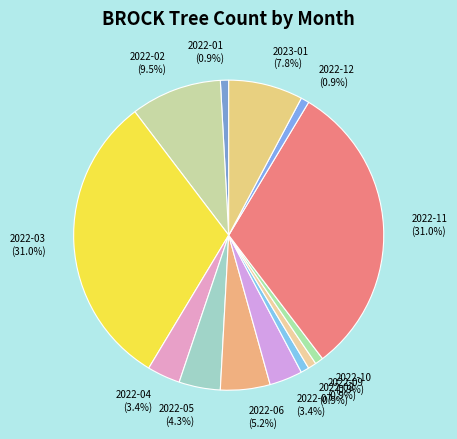

What is the ratio of the value at 2023-01 to the value at 2022-10?

9.0